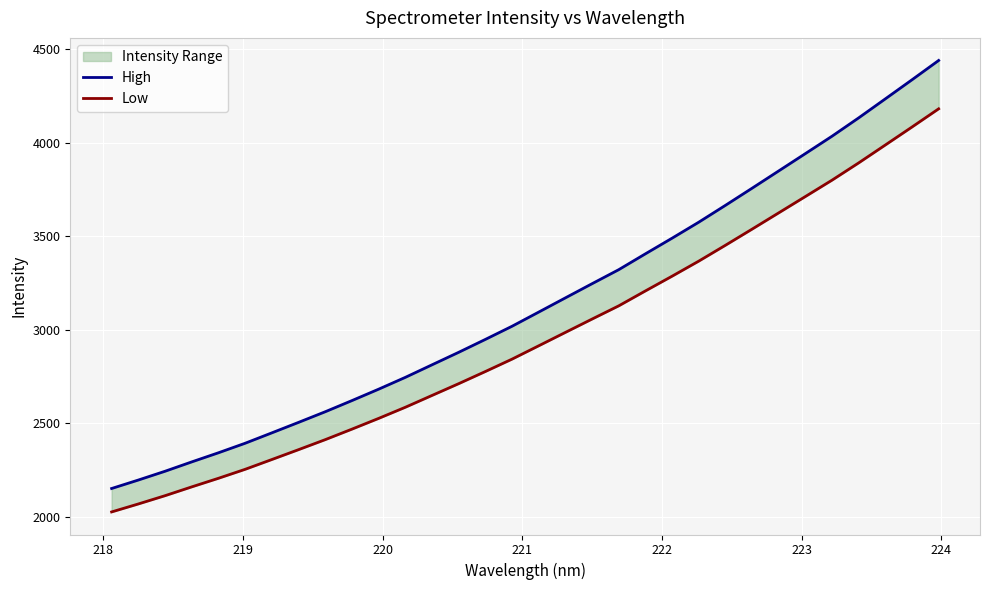

Is the value of Low at 10 greater than the value of High at 14?

No